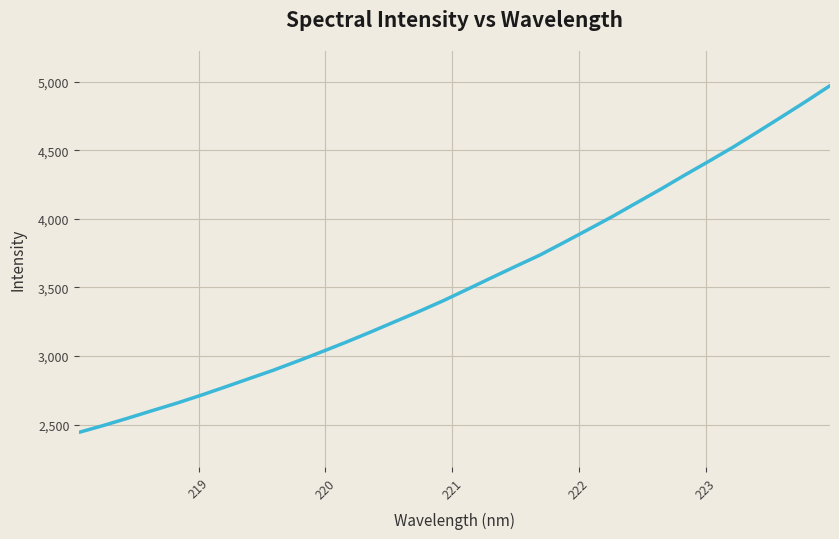

What is the minimum value shown in the chart?

2445.4